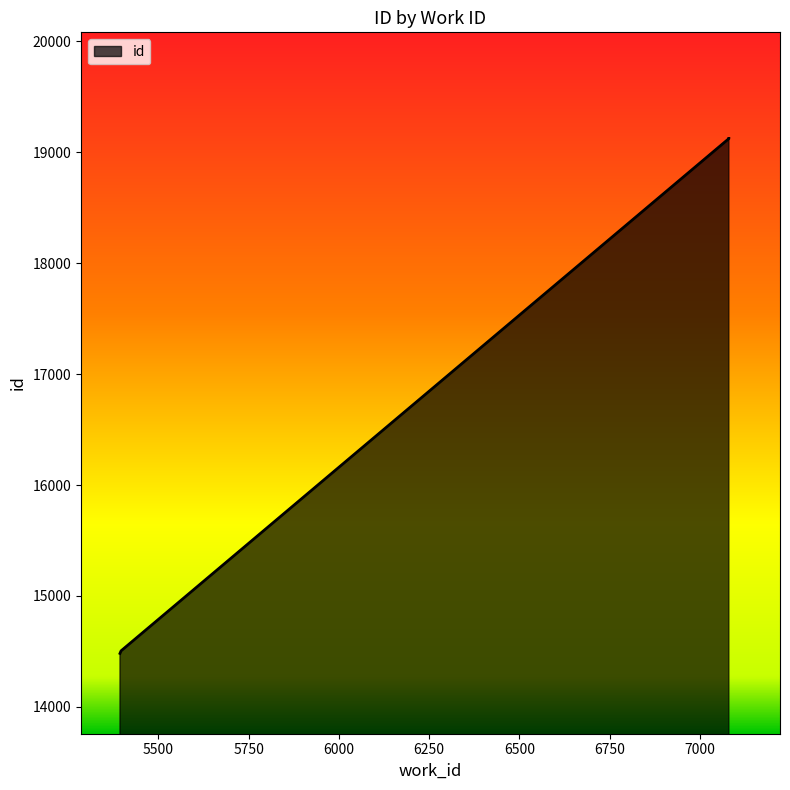

Reading left to right, transcribe all the data shown in this chart.

5394=14482	5397=14505	7080=19123	7080=19125